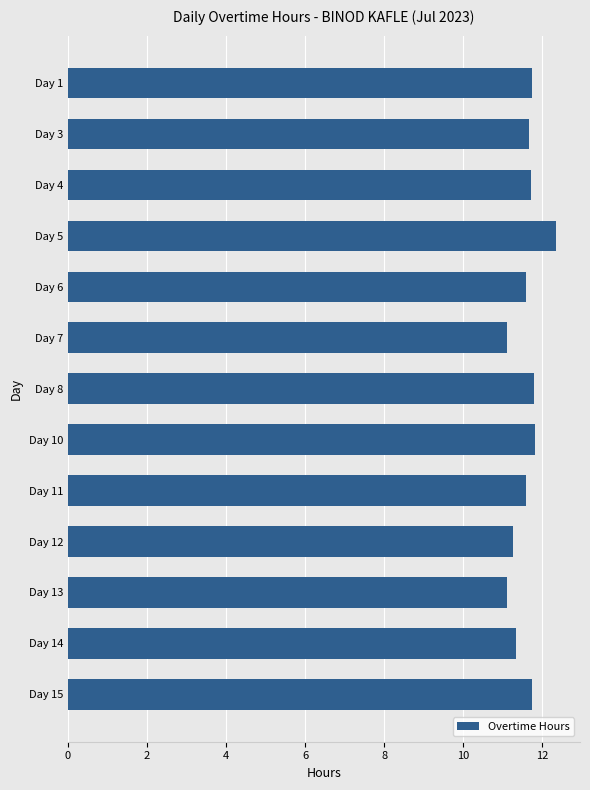

What is the value of the 1st bar from the top?

11.7